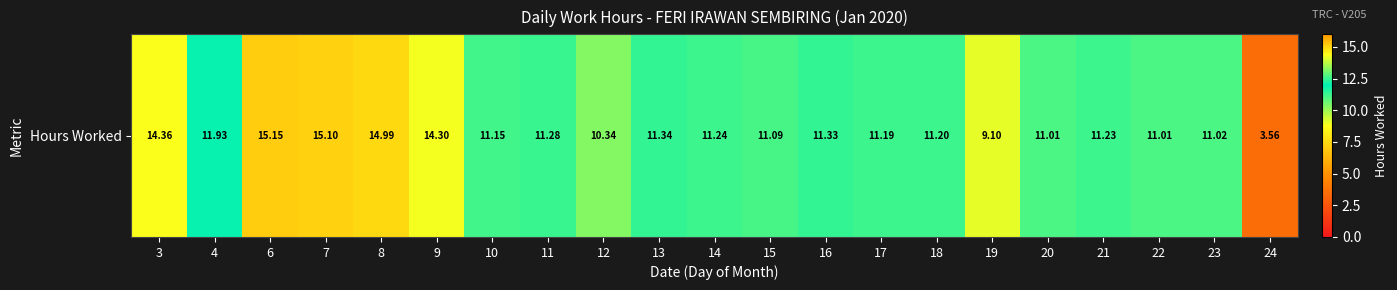

Reading left to right, list all the values displayed in this chart.

14.4	11.9	15.2	15.1	15.0	14.3	11.2	11.3	10.3	11.3	11.2	11.1	11.3	11.2	11.2	9.1	11.0	11.2	11.0	11.0	3.6